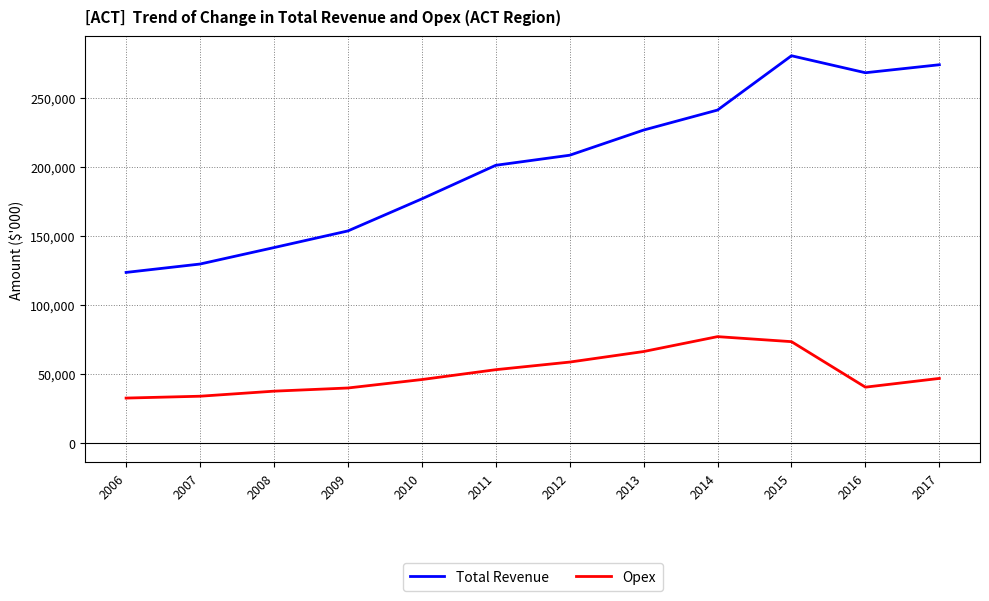

What is the difference between the maximum and minimum values in the Opex series?

44579.2